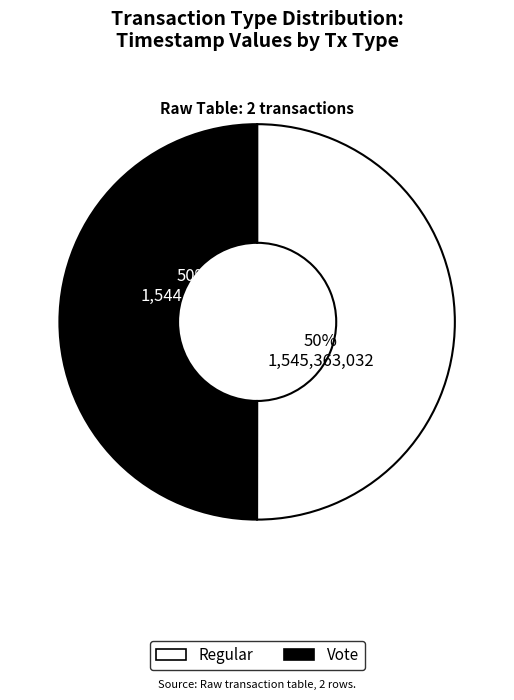

Is it true that Vote is 58% of the pie?

False